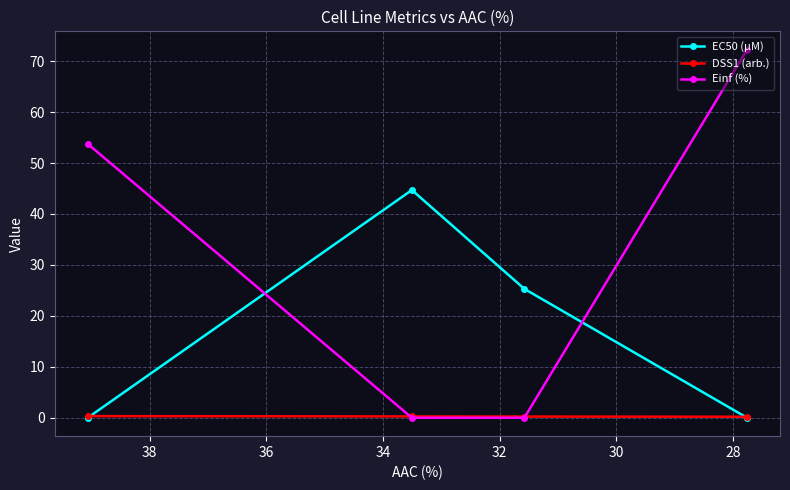

Where is EC50 (µM) nearest to the value 22?

30